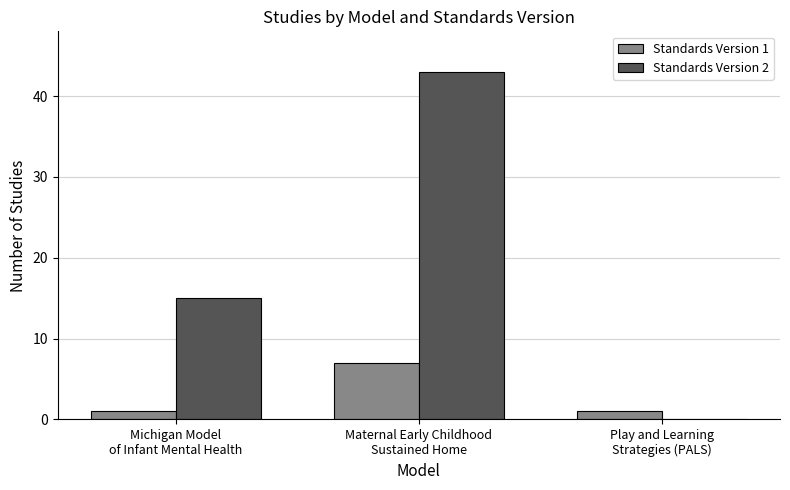

Are the bars horizontal?

No